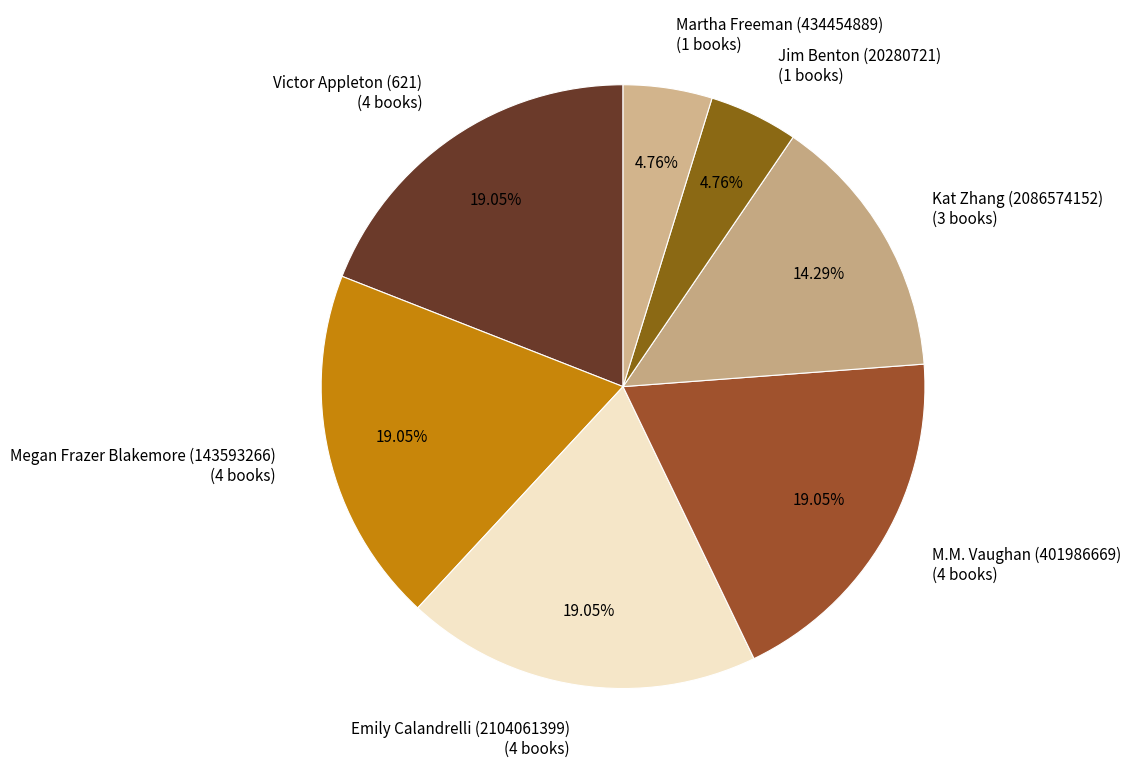

To the nearest percent, what is the difference between the largest and smallest slice percentages?

14%